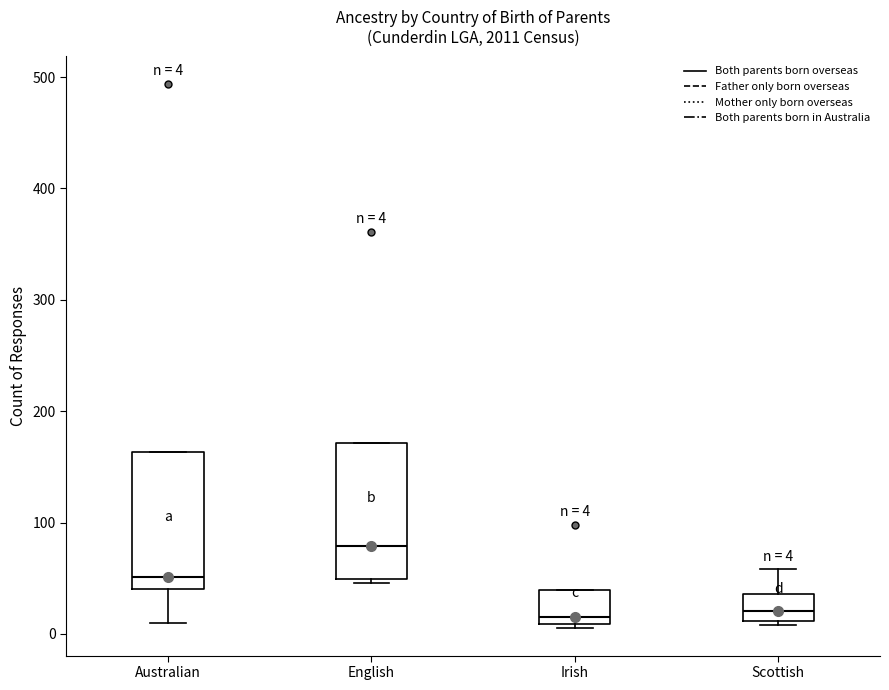

Which box has the highest median line?

English